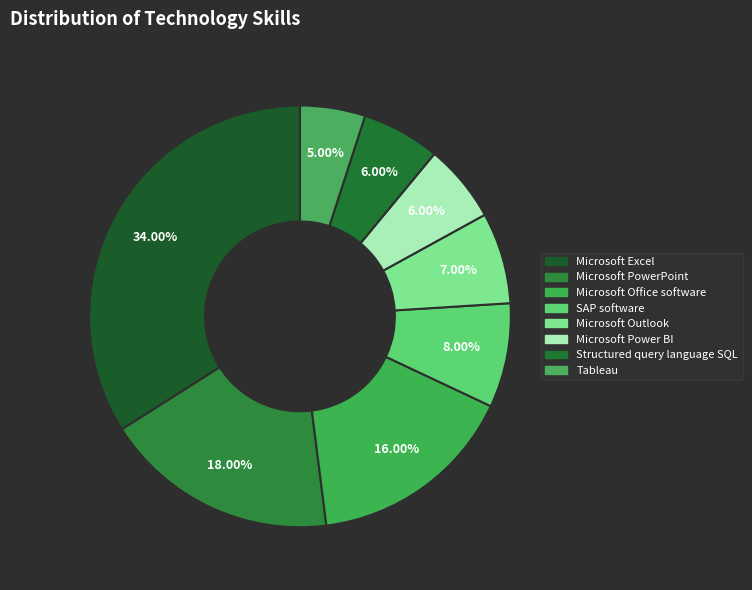

What is the smallest slice in the pie chart?

Tableau